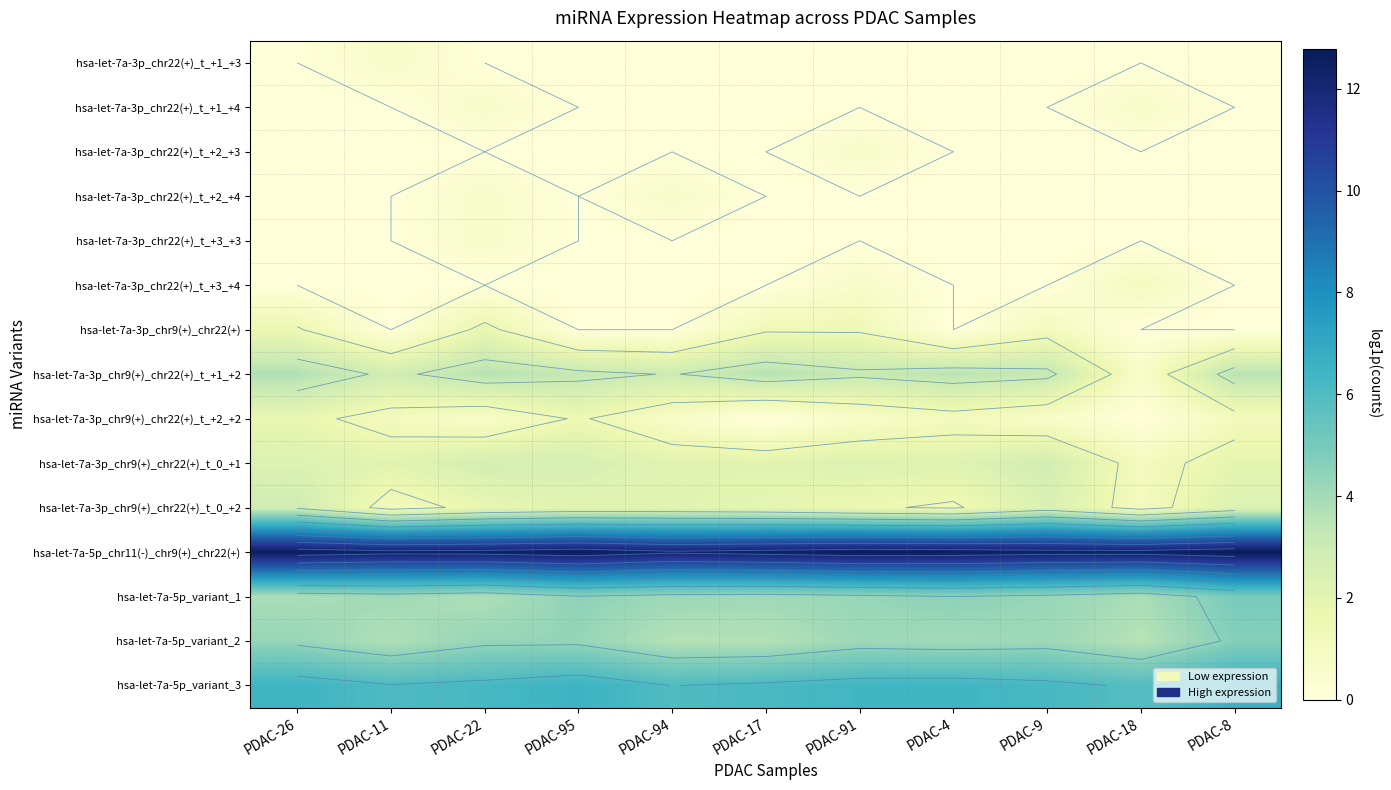

At which label does hsa-let-7a-3p_chr9(+)_chr22(+)_t_0_+2 reach its peak?

PDAC-26